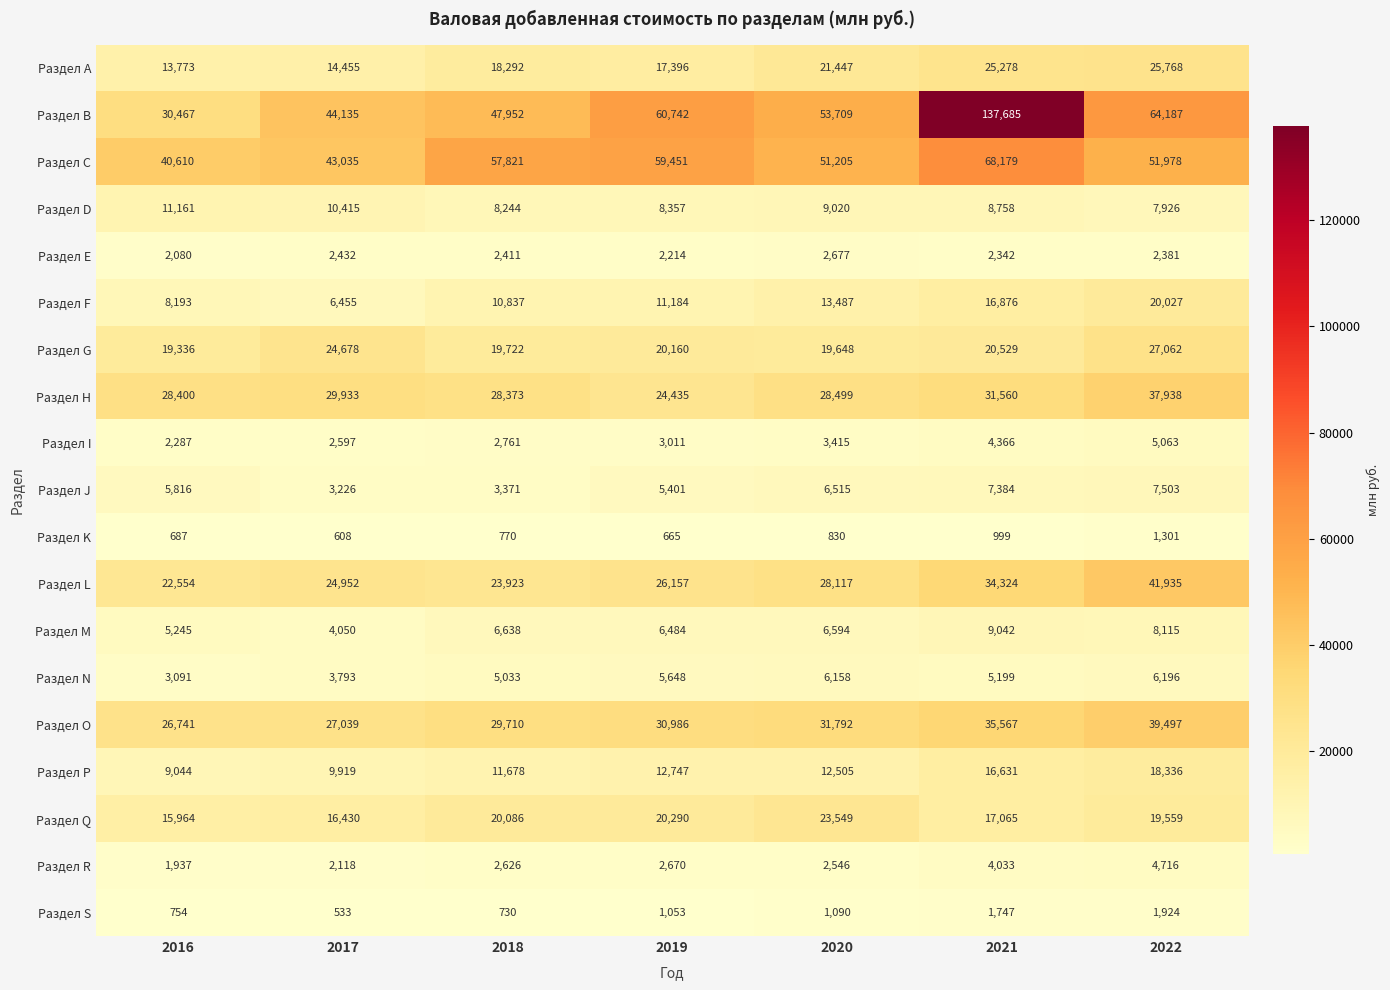

At which category is the sum across all series the highest?

2021